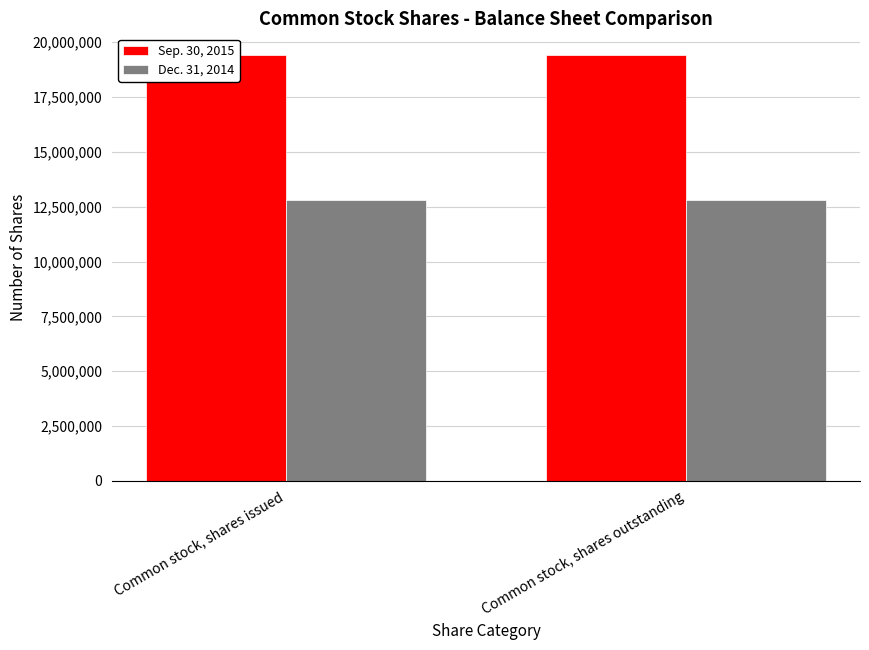

What position from the right is Common stock, shares issued?

2